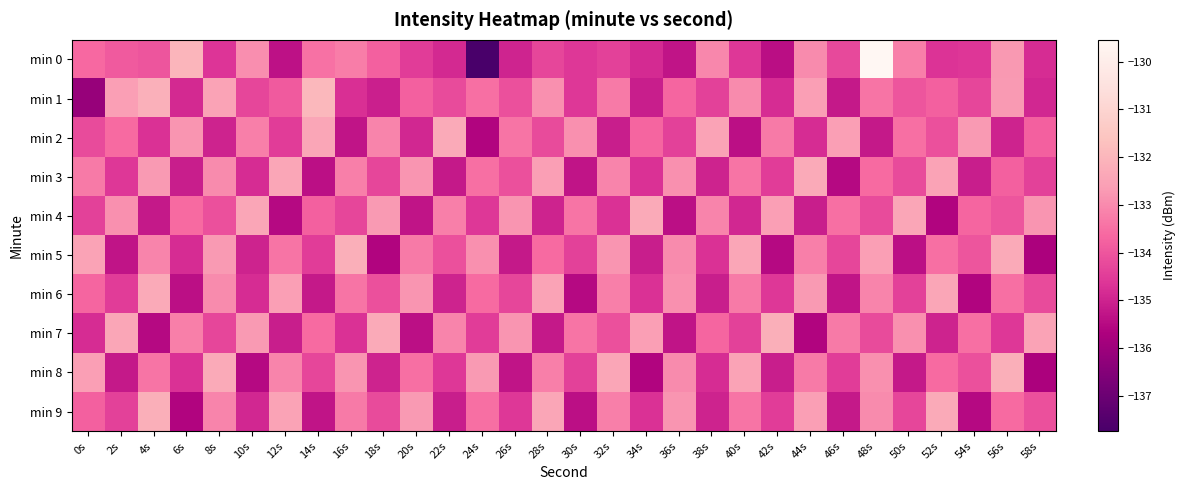

List the series in order of their peak value, highest first.

min 0, min 1, min 5, min 7, min 8, min 9, min 2, min 3, min 4, min 6